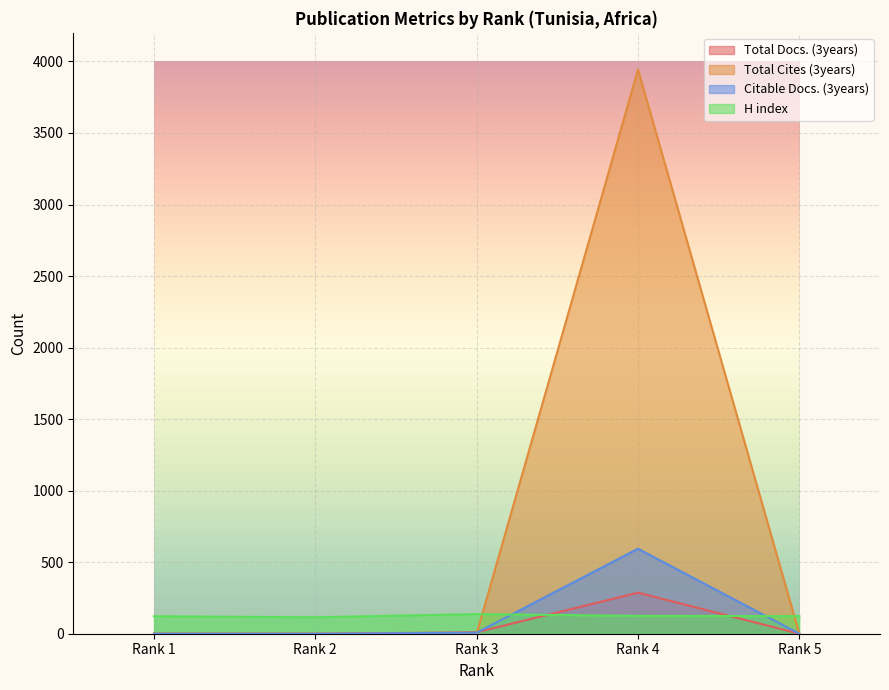

Which series has the widest spread of values?

Total Cites (3years)